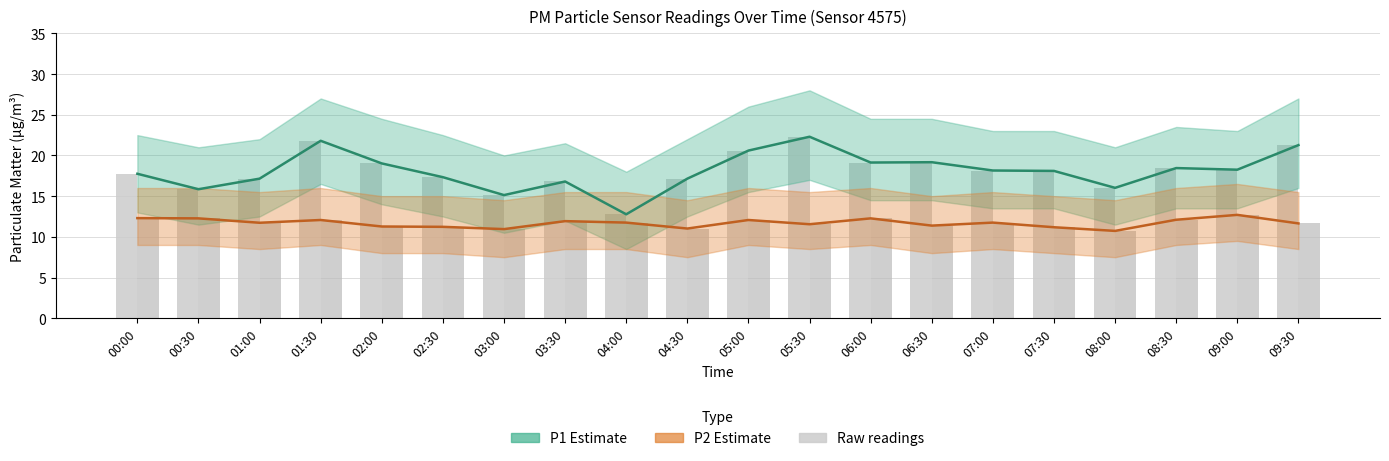

At which label is P1 raw closest to 17?

01:00